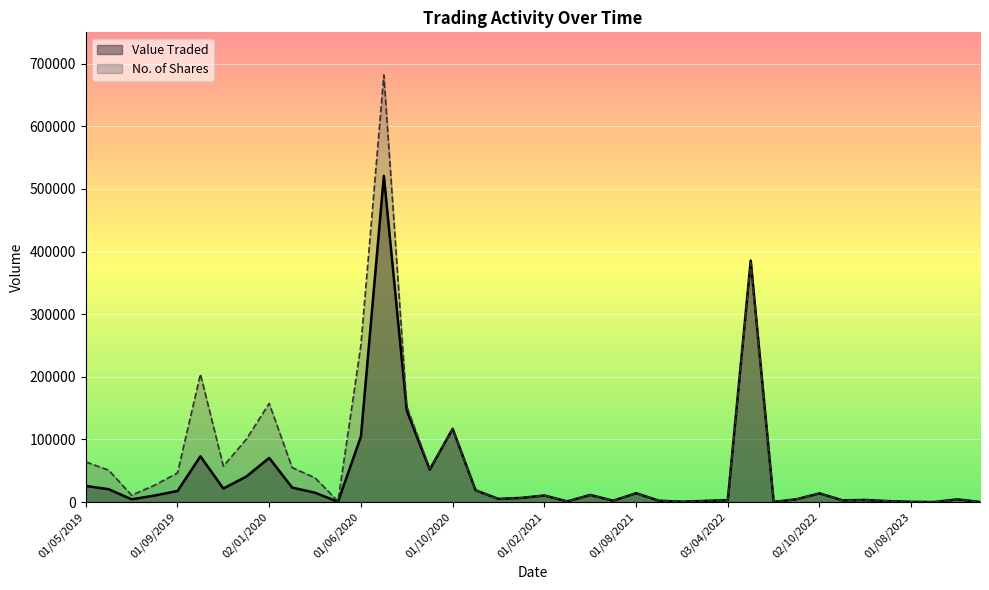

What is the greatest value displayed?

681794